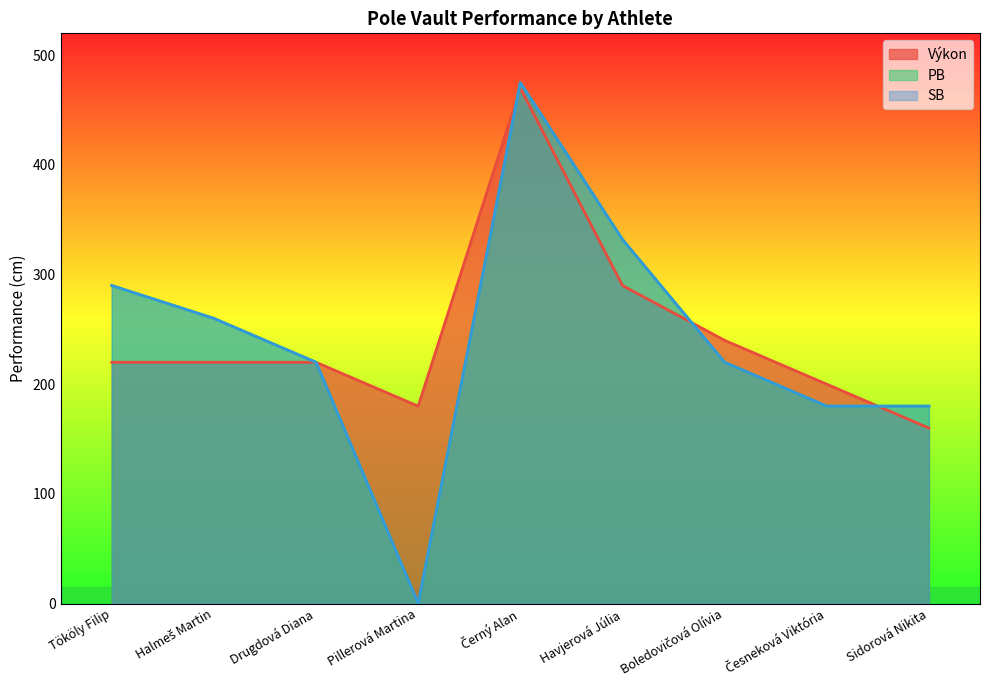

The value of Výkon at Havjerová Júlia is 290. True or false?

True